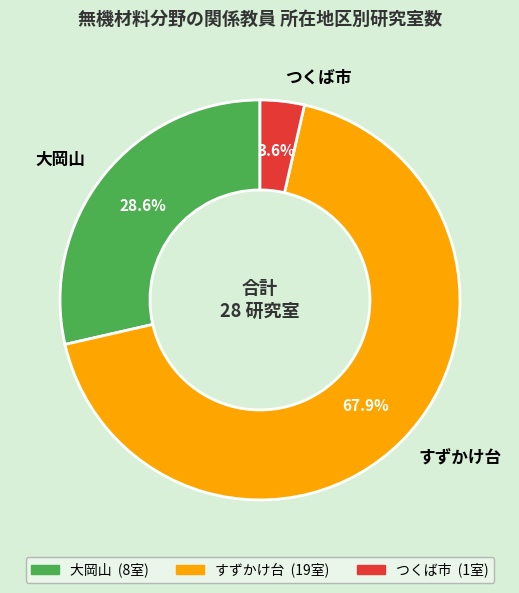

Which has a higher value, 大岡山 or つくば市?

大岡山